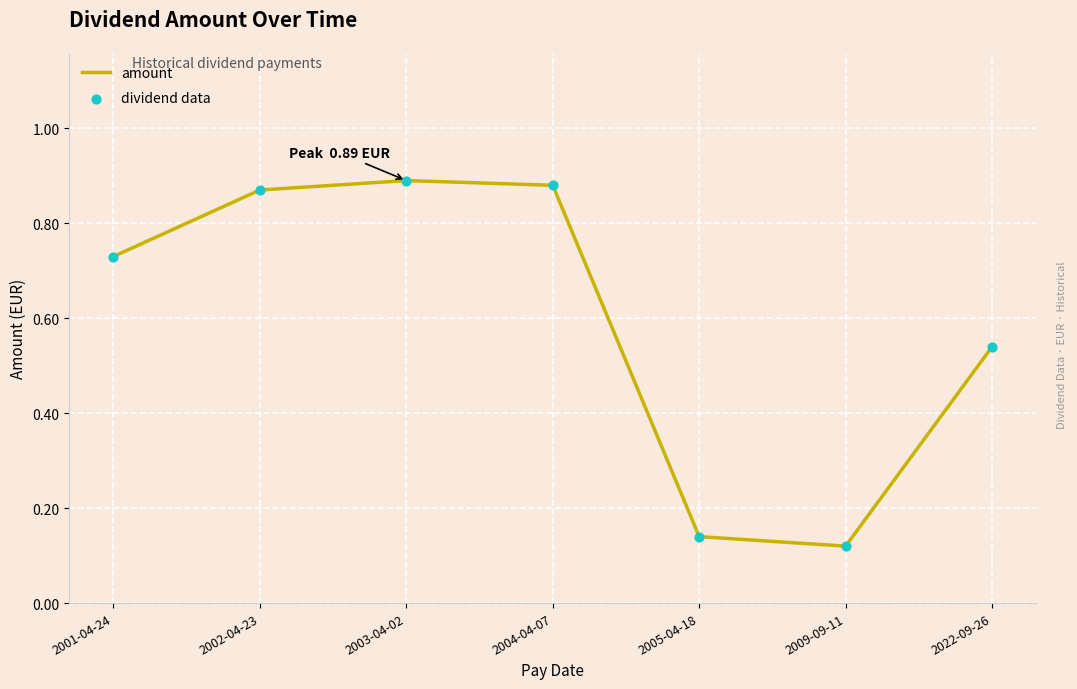

Which has a higher value, 2003-04-02 or 2005-04-18?

2003-04-02